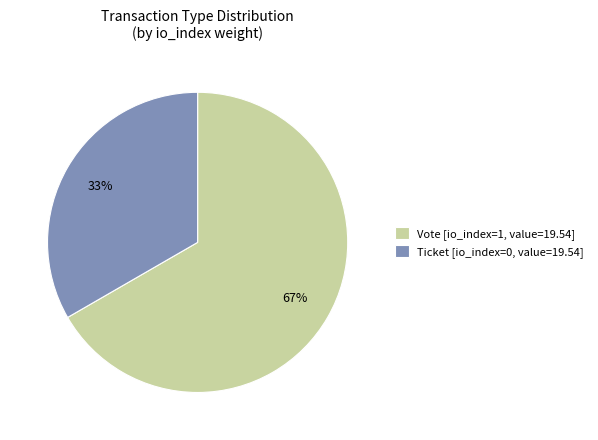

Rank the categories by value from lowest to highest.

Ticket [io_index=0, value=19.54], Vote [io_index=1, value=19.54]